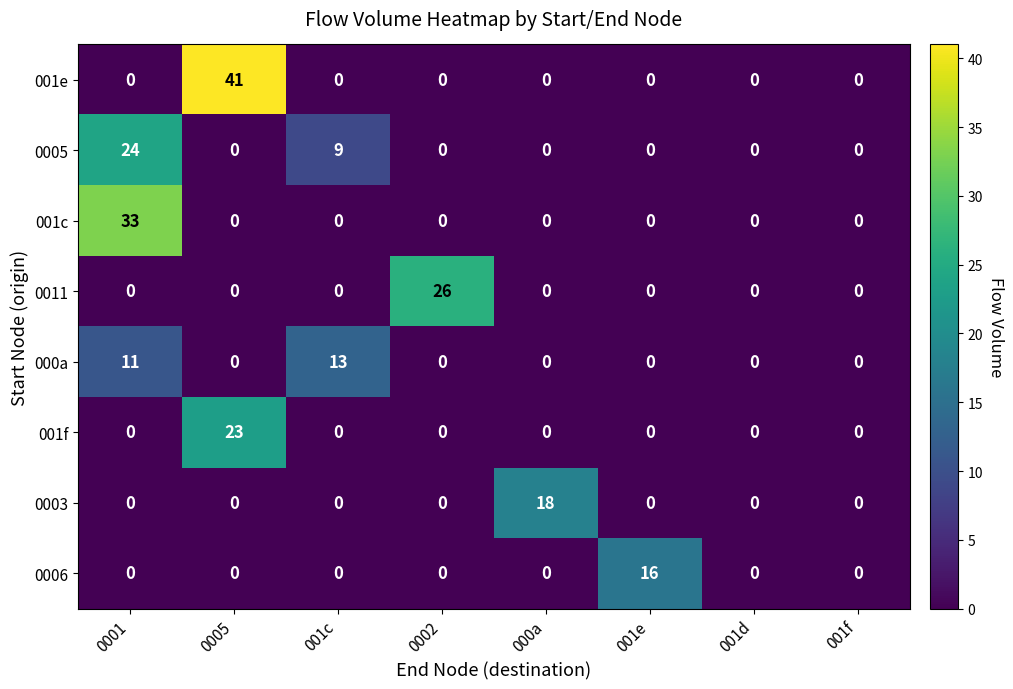

Which series has the largest total across all categories?

001e